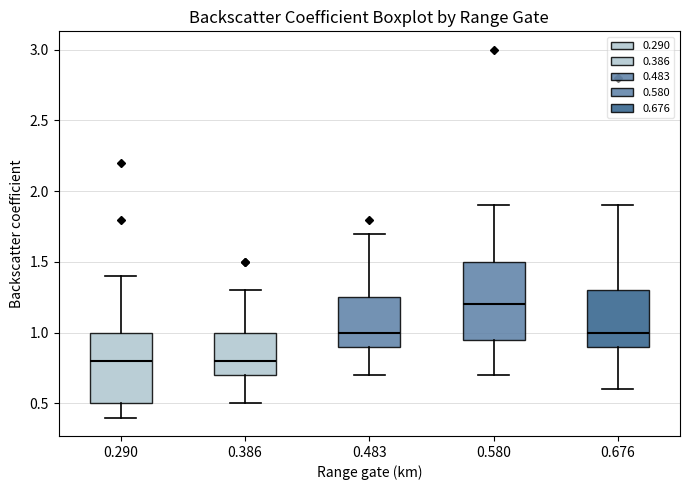

Reading left to right, transcribe this box plot: for each box, give where its median line is, the range the box spans, and where its two whiskers end, as read against the y-axis. The values are not printed on the chart, so give them approximately, as read against the axis.

0.290: median 0.80, box 0.50 to 1.00, whiskers 0.40 to 1.40
0.386: median 0.80, box 0.70 to 1.00, whiskers 0.50 to 1.30
0.483: median 1.00, box 0.90 to 1.25, whiskers 0.70 to 1.70
0.580: median 1.20, box 0.95 to 1.50, whiskers 0.70 to 1.90
0.676: median 1.00, box 0.90 to 1.30, whiskers 0.60 to 1.90